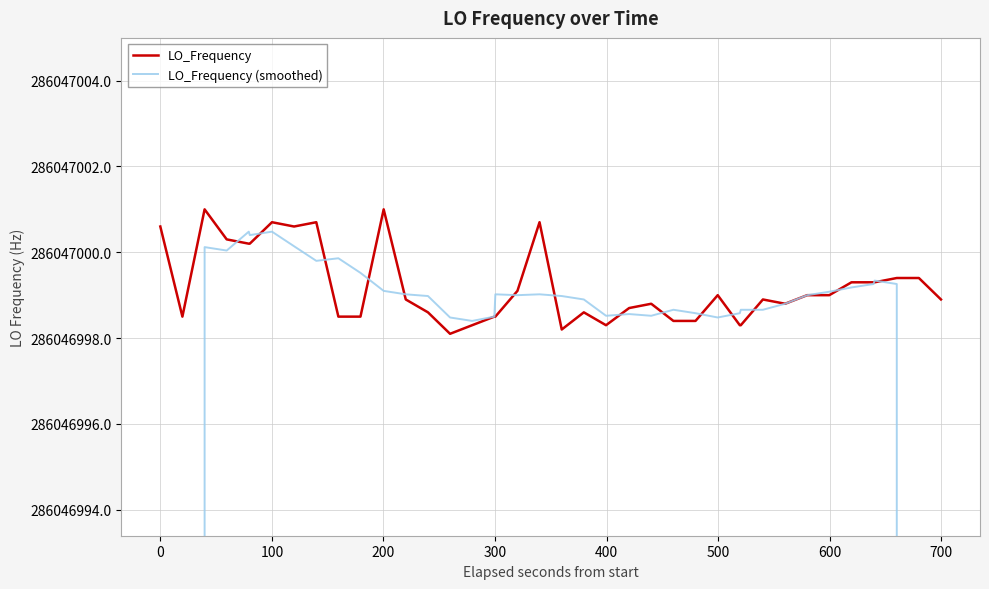

Rank the series by their average value, from lowest to highest.

LO_Frequency (smoothed), LO_Frequency